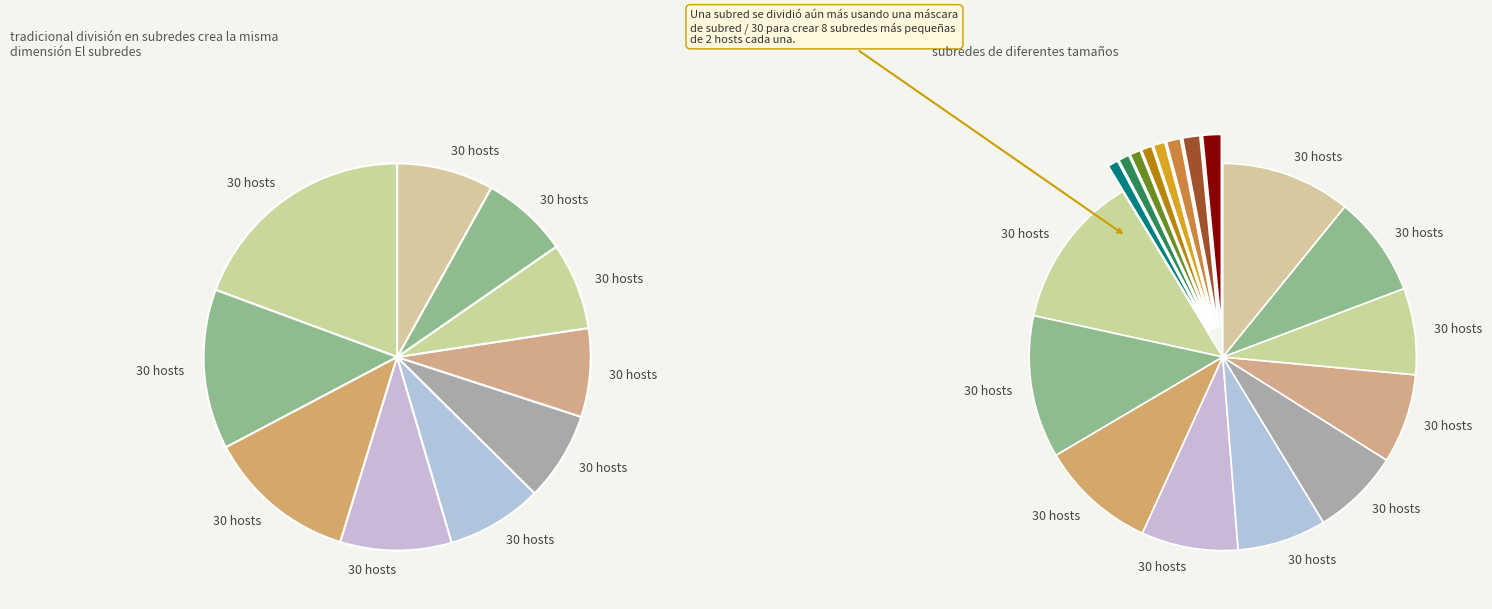

To the nearest percent, what is the average slice percentage?

10%